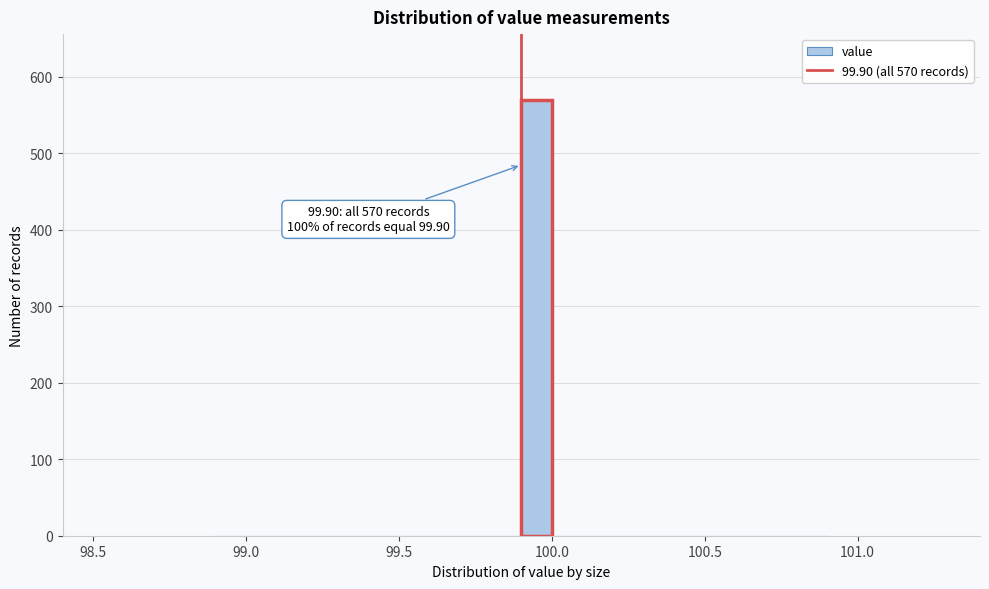

Read against the x-axis, roughly where is the centre of the tallest bar?

99.95